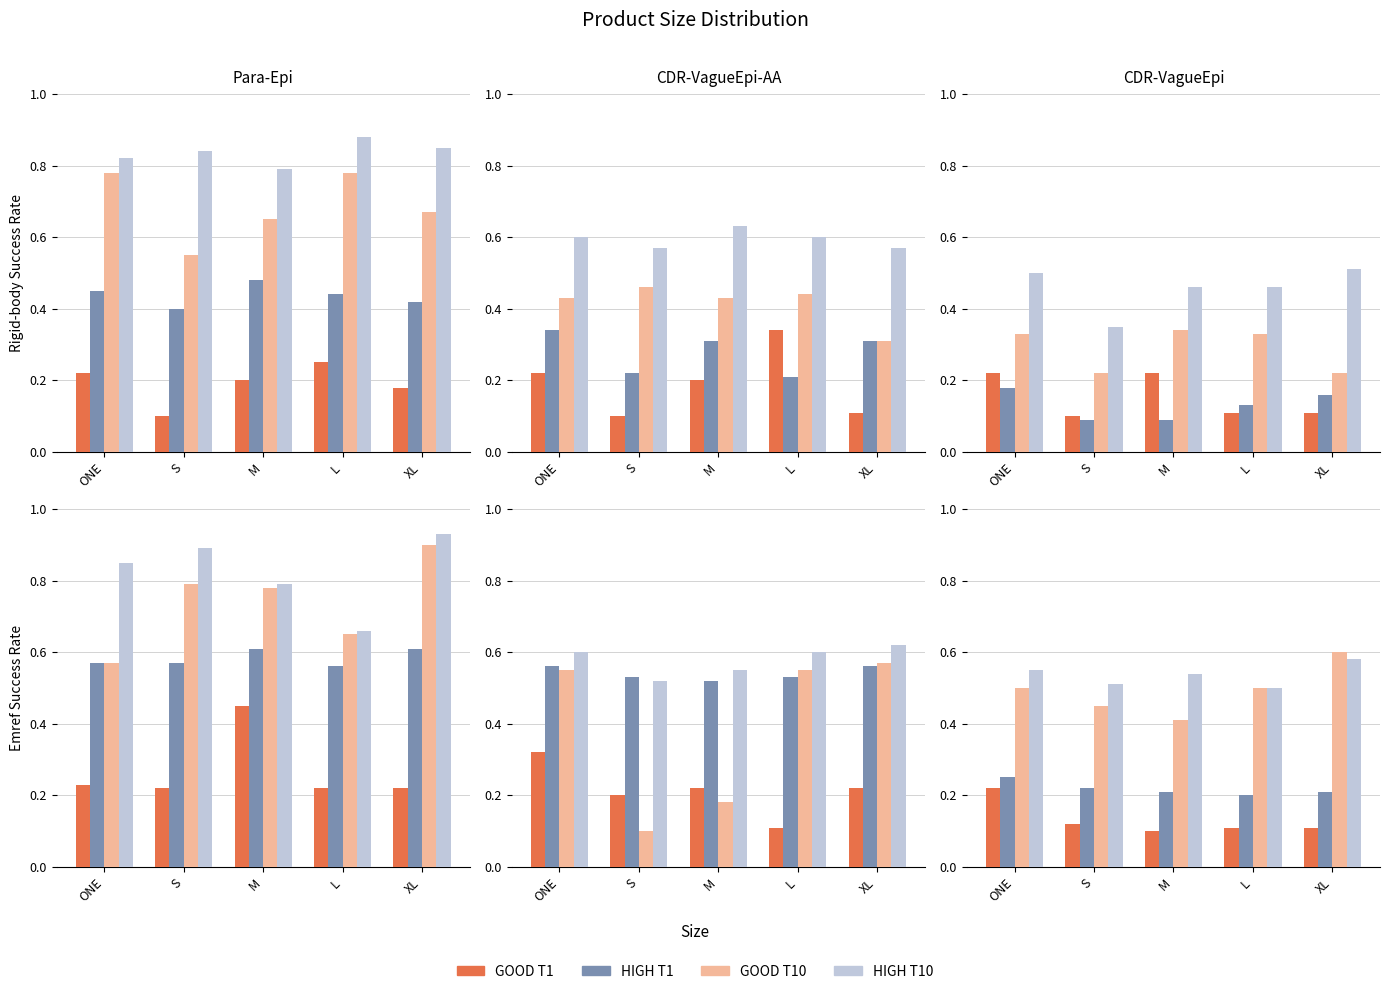

At which label is GOOD T10 closest to 0?

M